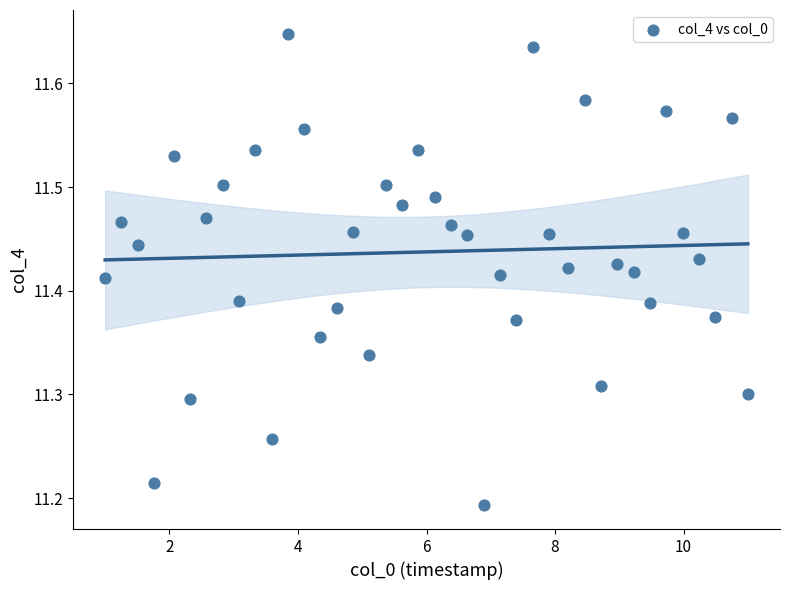

What is the range of Y values (max minus min)?

0.5